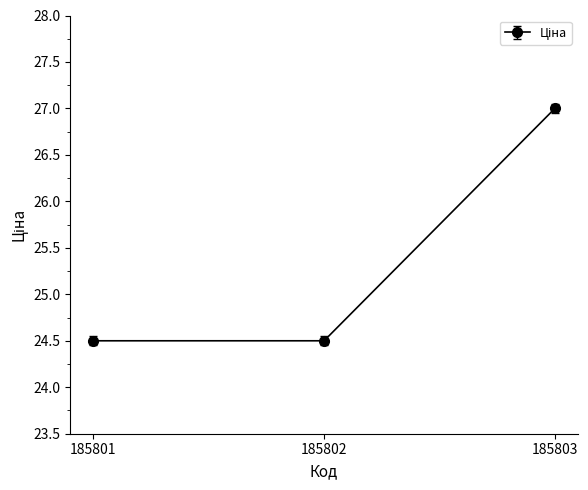

Does the chart display data point markers on the line(s)?

Yes